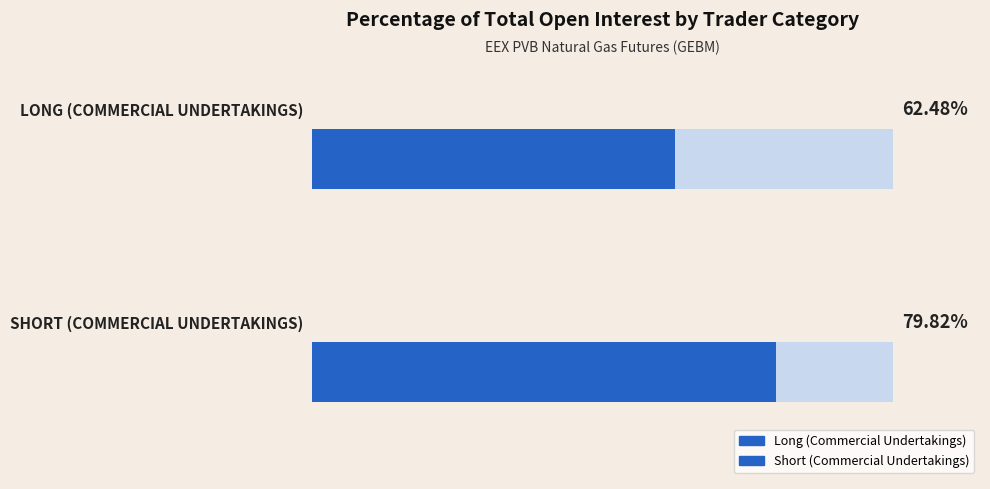

What are all the series names shown in the legend?

Long, Short